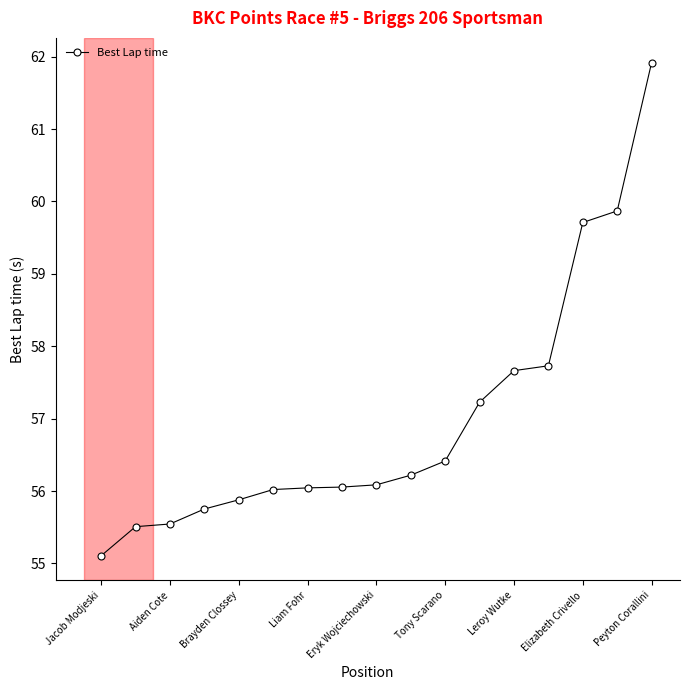

What is the sum of all values?

968.7